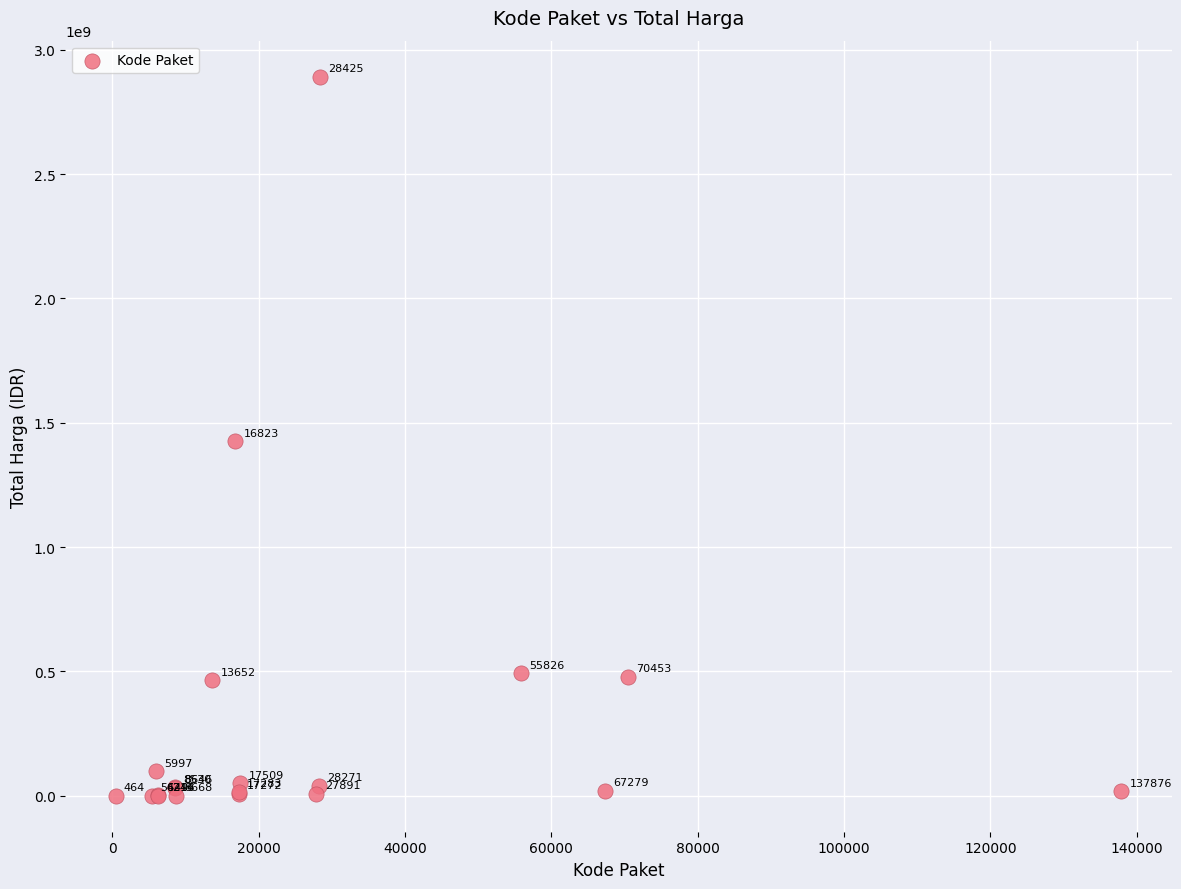

What Y value in the scatter plot is closest to 1446100000?

1425867900